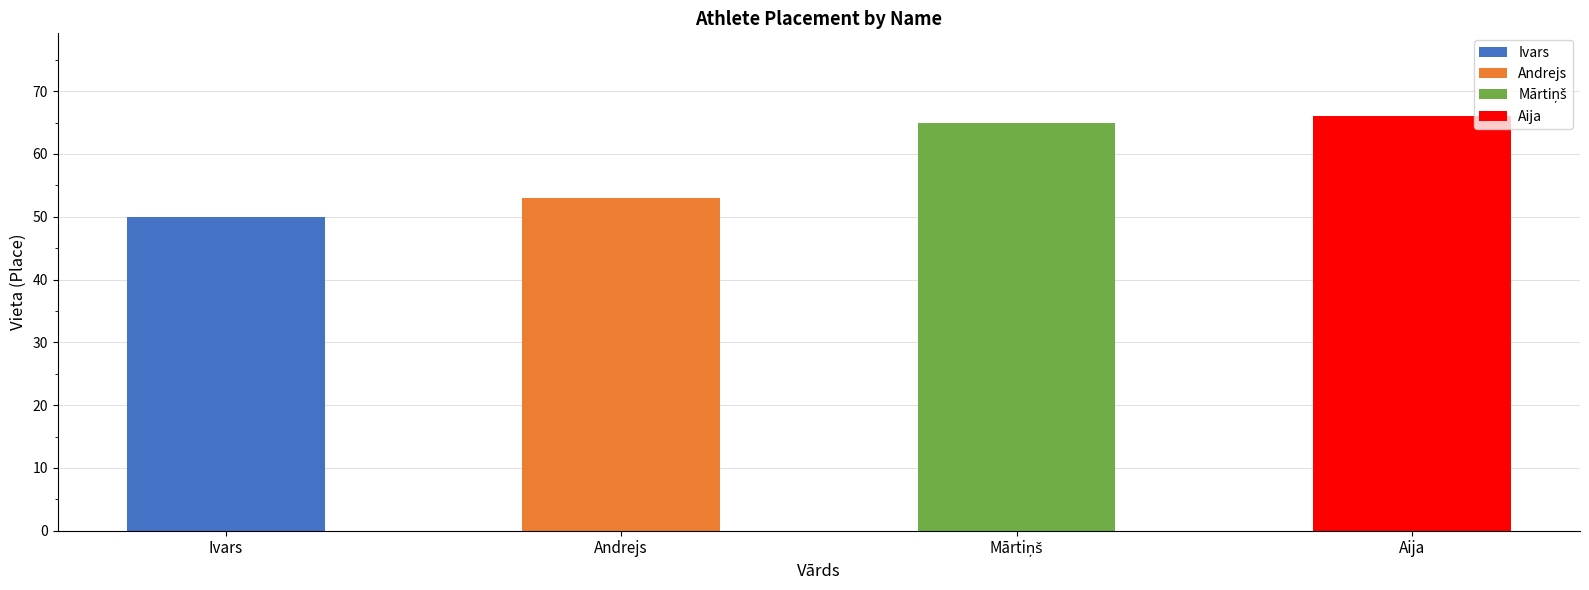

What is the greatest value displayed?

66